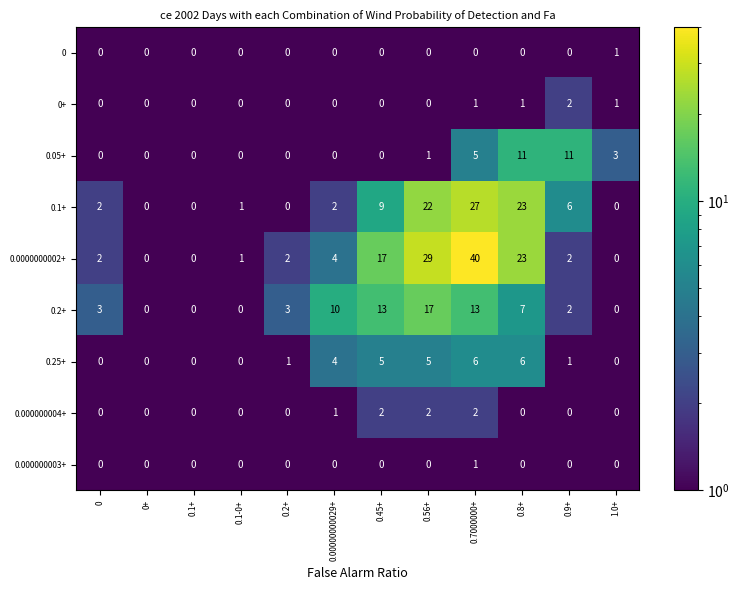

What is the difference between the maximum and minimum values in the 0.2+ series?

17